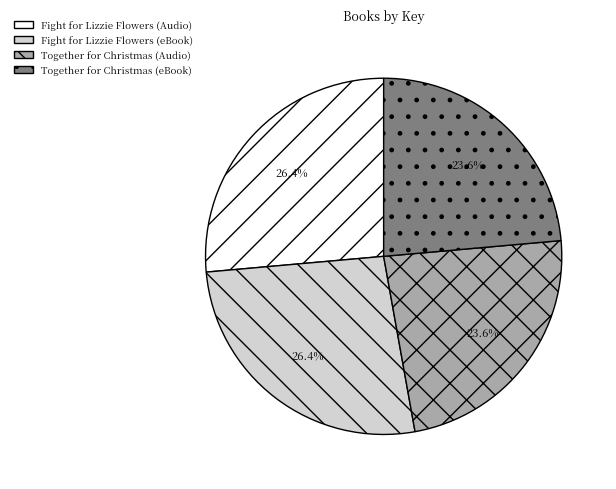

To the nearest percent, what is the difference between the Fight for Lizzie Flowers (Audio) and Together for Christmas (eBook) slice percentages?

3%